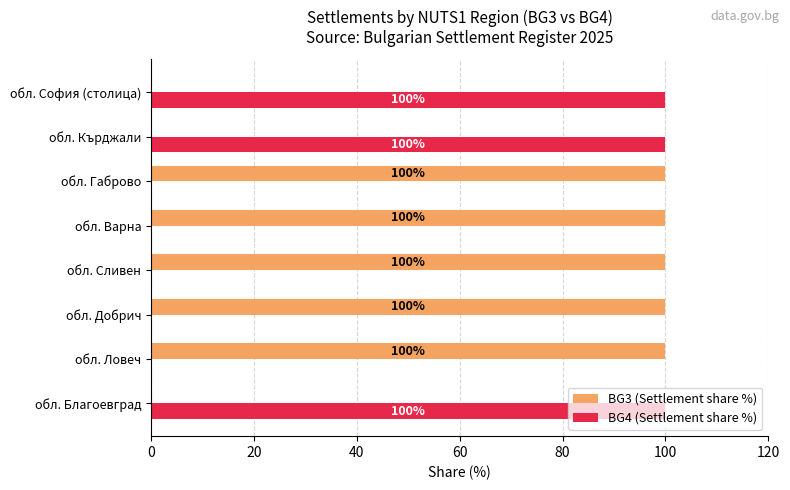

What is the sum of all BG3 (Settlement share %) values?

500